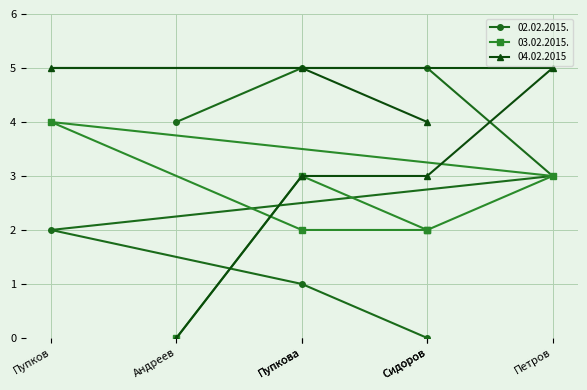

Is this an area chart (filled region under the line)?

No